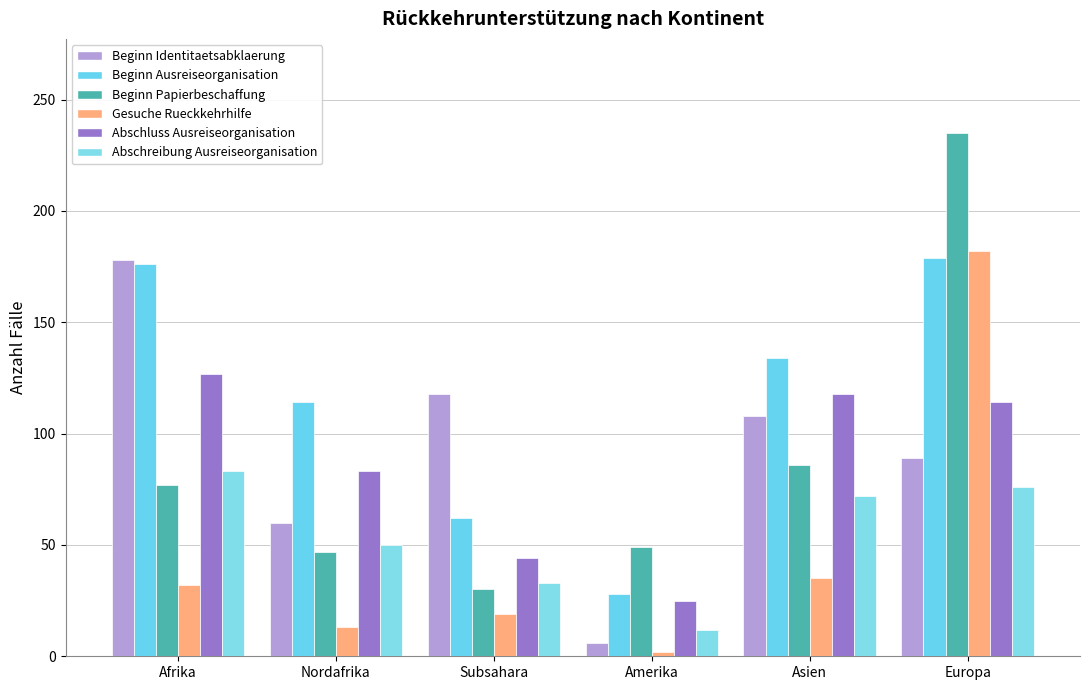

How many values in the Beginn Papierbeschaffung series are below 77?

3